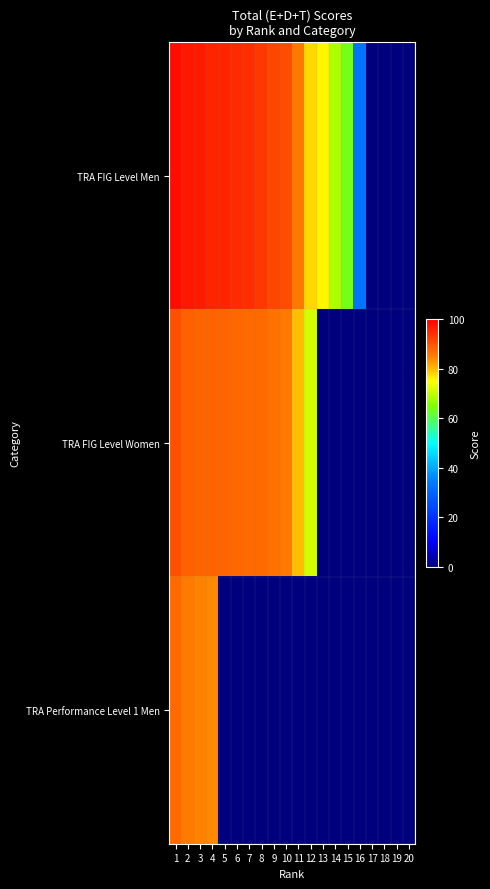

Rank the series by their average value, from lowest to highest.

TRA Performance Level 1 Men, TRA FIG Level Women, TRA FIG Level Men